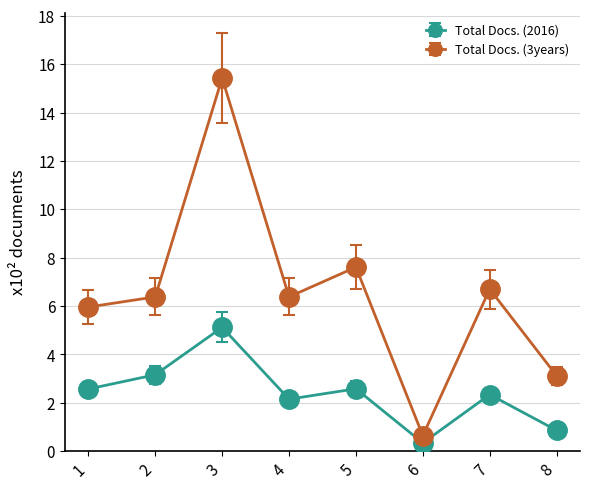

What is the average value of the Total Docs. (3years) series?

6.5